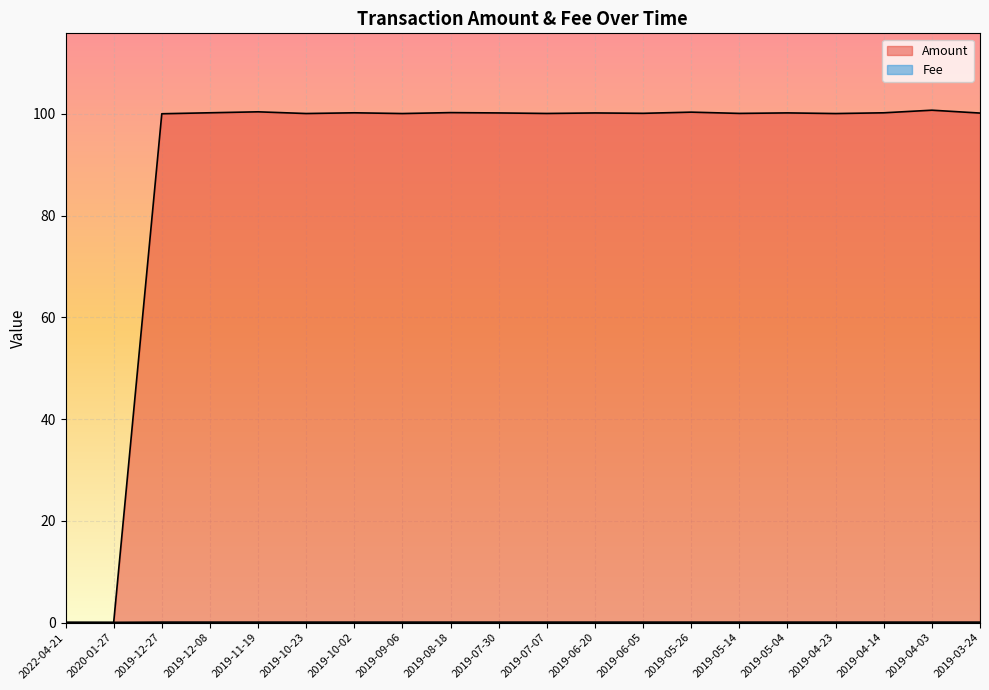

The value of Fee at 2019-04-03 is 0.1. True or false?

True